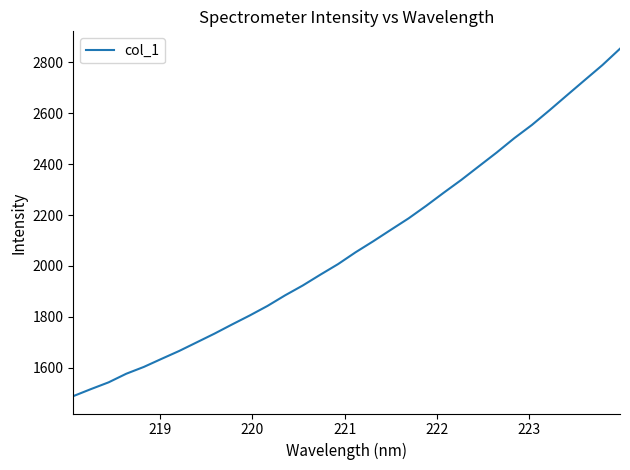

What is the difference between the maximum and minimum values?

1365.7